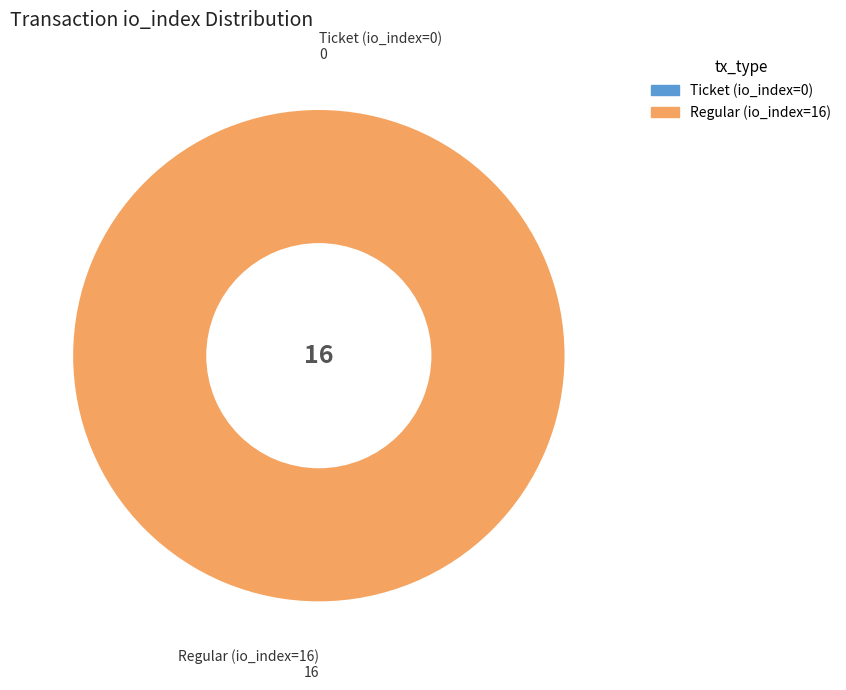

To the nearest percent, what is the average slice percentage?

50%